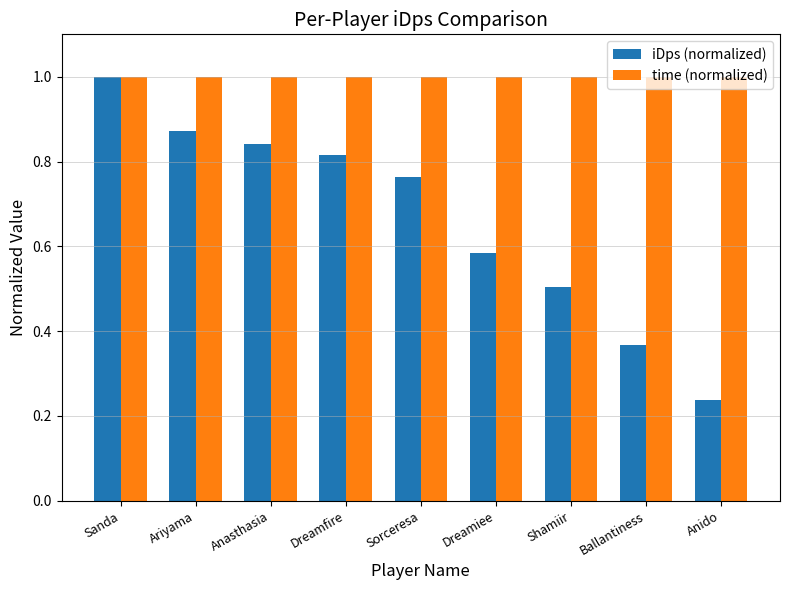

What is the sum of the iDps (normalized) values at Sanda and Ballantiness?

1.4